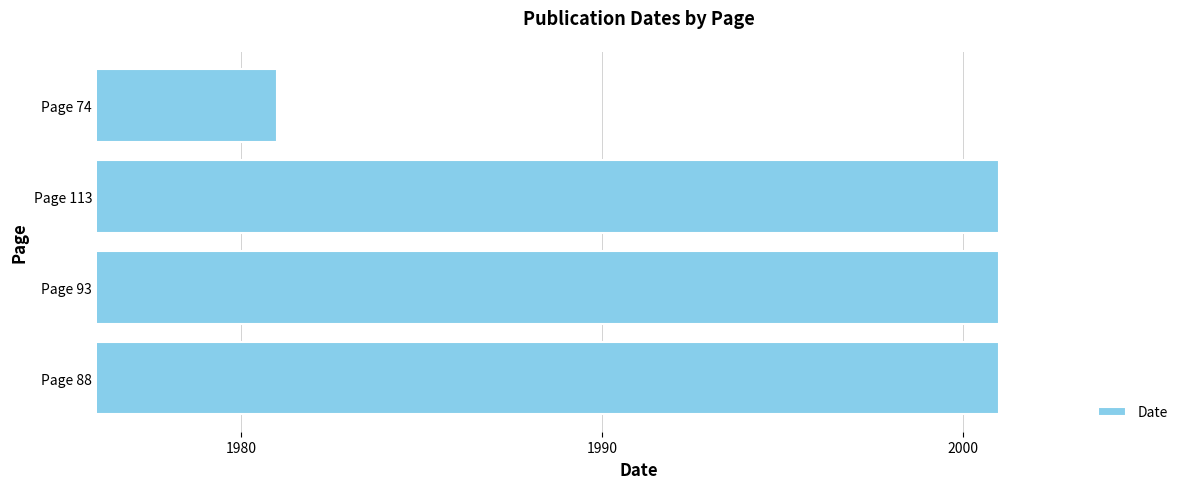

True or false: the data shows 2786 at Page 88.

False